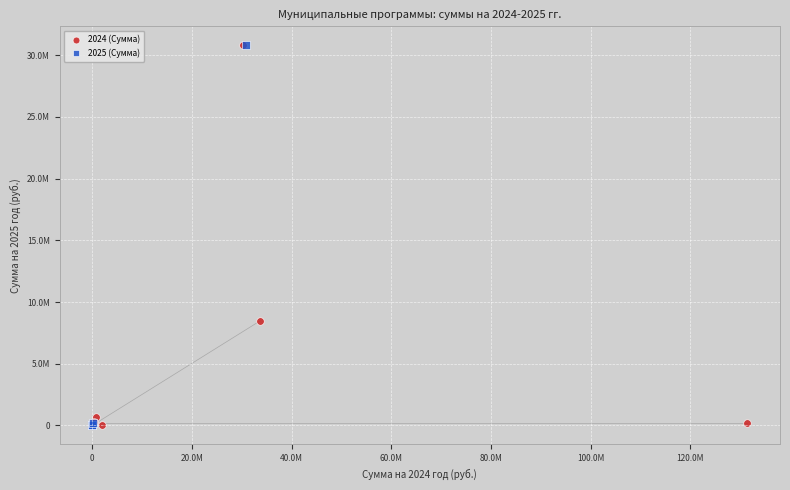

What are all the series names shown in the legend?

2024 (Сумма), 2025 (Сумма)